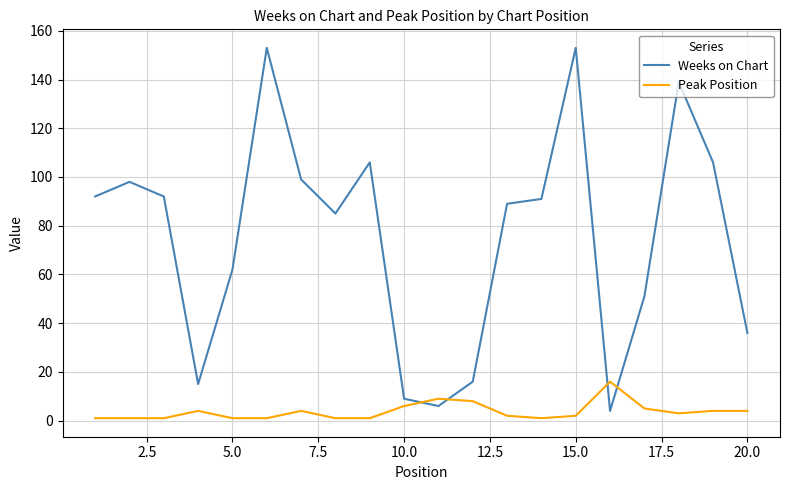

Which series has the largest total across all categories?

Weeks on Chart